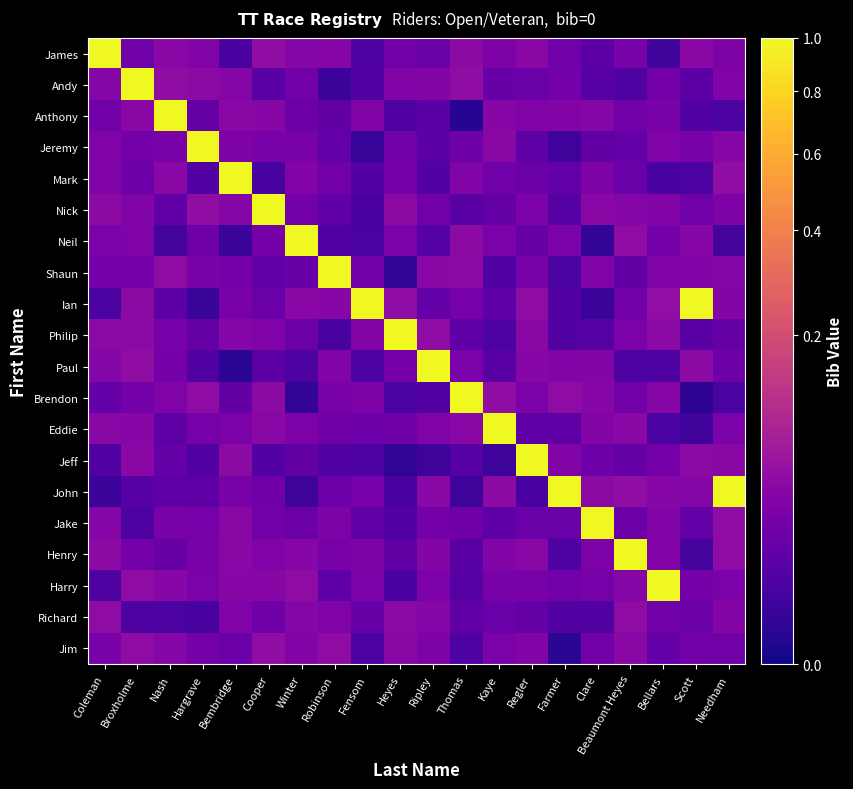

Reading right to left, list all the values displayed in this chart.

James: Needham=0.0	Scott=0.0	Bellars=0.0	Beaumont Heyes=0.0	Clare=0.0	Farmer=0.0	Regler=0.0	Kaye=0.0	Thomas=0.0	Ripley=0.0	Heyes=0.0	Fensom=0.0	Robinson=0.0	Winter=0.0	Cooper=0.0	Bembridge=0.0	Hargrave=0.0	Nash=0.0	Broxholme=0.0	Coleman=1.0
Andy: Needham=0.0	Scott=0.0	Bellars=0.0	Beaumont Heyes=0.0	Clare=0.0	Farmer=0.0	Regler=0.0	Kaye=0.0	Thomas=0.0	Ripley=0.0	Heyes=0.0	Fensom=0.0	Robinson=0.0	Winter=0.0	Cooper=0.0	Bembridge=0.0	Hargrave=0.0	Nash=0.0	Broxholme=1.0	Coleman=0.0
Anthony: Needham=0.0	Scott=0.0	Bellars=0.0	Beaumont Heyes=0.0	Clare=0.0	Farmer=0.0	Regler=0.0	Kaye=0.0	Thomas=0.0	Ripley=0.0	Heyes=0.0	Fensom=0.0	Robinson=0.0	Winter=0.0	Cooper=0.0	Bembridge=0.0	Hargrave=0.0	Nash=1.0	Broxholme=0.0	Coleman=0.0
Jeremy: Needham=0.0	Scott=0.0	Bellars=0.0	Beaumont Heyes=0.0	Clare=0.0	Farmer=0.0	Regler=0.0	Kaye=0.0	Thomas=0.0	Ripley=0.0	Heyes=0.0	Fensom=0.0	Robinson=0.0	Winter=0.0	Cooper=0.0	Bembridge=0.0	Hargrave=1.0	Nash=0.0	Broxholme=0.0	Coleman=0.0
Mark: Needham=0.0	Scott=0.0	Bellars=0.0	Beaumont Heyes=0.0	Clare=0.0	Farmer=0.0	Regler=0.0	Kaye=0.0	Thomas=0.0	Ripley=0.0	Heyes=0.0	Fensom=0.0	Robinson=0.0	Winter=0.0	Cooper=0.0	Bembridge=1.0	Hargrave=0.0	Nash=0.0	Broxholme=0.0	Coleman=0.0
Nick: Needham=0.0	Scott=0.0	Bellars=0.0	Beaumont Heyes=0.0	Clare=0.0	Farmer=0.0	Regler=0.0	Kaye=0.0	Thomas=0.0	Ripley=0.0	Heyes=0.0	Fensom=0.0	Robinson=0.0	Winter=0.0	Cooper=1.0	Bembridge=0.0	Hargrave=0.0	Nash=0.0	Broxholme=0.0	Coleman=0.0
Neil: Needham=0.0	Scott=0.0	Bellars=0.0	Beaumont Heyes=0.0	Clare=0.0	Farmer=0.0	Regler=0.0	Kaye=0.0	Thomas=0.0	Ripley=0.0	Heyes=0.0	Fensom=0.0	Robinson=0.0	Winter=1.0	Cooper=0.0	Bembridge=0.0	Hargrave=0.0	Nash=0.0	Broxholme=0.0	Coleman=0.0
Shaun: Needham=0.0	Scott=0.0	Bellars=0.0	Beaumont Heyes=0.0	Clare=0.0	Farmer=0.0	Regler=0.0	Kaye=0.0	Thomas=0.0	Ripley=0.0	Heyes=0.0	Fensom=0.0	Robinson=1.0	Winter=0.0	Cooper=0.0	Bembridge=0.0	Hargrave=0.0	Nash=0.0	Broxholme=0.0	Coleman=0.0
Ian: Needham=0.0	Scott=1.0	Bellars=0.0	Beaumont Heyes=0.0	Clare=0.0	Farmer=0.0	Regler=0.0	Kaye=0.0	Thomas=0.0	Ripley=0.0	Heyes=0.0	Fensom=1.0	Robinson=0.0	Winter=0.0	Cooper=0.0	Bembridge=0.0	Hargrave=0.0	Nash=0.0	Broxholme=0.0	Coleman=0.0
Philip: Needham=0.0	Scott=0.0	Bellars=0.0	Beaumont Heyes=0.0	Clare=0.0	Farmer=0.0	Regler=0.0	Kaye=0.0	Thomas=0.0	Ripley=0.0	Heyes=1.0	Fensom=0.0	Robinson=0.0	Winter=0.0	Cooper=0.0	Bembridge=0.0	Hargrave=0.0	Nash=0.0	Broxholme=0.0	Coleman=0.0
Paul: Needham=0.0	Scott=0.0	Bellars=0.0	Beaumont Heyes=0.0	Clare=0.0	Farmer=0.0	Regler=0.0	Kaye=0.0	Thomas=0.0	Ripley=1.0	Heyes=0.0	Fensom=0.0	Robinson=0.0	Winter=0.0	Cooper=0.0	Bembridge=0.0	Hargrave=0.0	Nash=0.0	Broxholme=0.0	Coleman=0.0
Brendon: Needham=0.0	Scott=0.0	Bellars=0.0	Beaumont Heyes=0.0	Clare=0.0	Farmer=0.0	Regler=0.0	Kaye=0.0	Thomas=1.0	Ripley=0.0	Heyes=0.0	Fensom=0.0	Robinson=0.0	Winter=0.0	Cooper=0.0	Bembridge=0.0	Hargrave=0.0	Nash=0.0	Broxholme=0.0	Coleman=0.0
Eddie: Needham=0.0	Scott=0.0	Bellars=0.0	Beaumont Heyes=0.0	Clare=0.0	Farmer=0.0	Regler=0.0	Kaye=1.0	Thomas=0.0	Ripley=0.0	Heyes=0.0	Fensom=0.0	Robinson=0.0	Winter=0.0	Cooper=0.0	Bembridge=0.0	Hargrave=0.0	Nash=0.0	Broxholme=0.0	Coleman=0.0
Jeff: Needham=0.0	Scott=0.0	Bellars=0.0	Beaumont Heyes=0.0	Clare=0.0	Farmer=0.0	Regler=1.0	Kaye=0.0	Thomas=0.0	Ripley=0.0	Heyes=0.0	Fensom=0.0	Robinson=0.0	Winter=0.0	Cooper=0.0	Bembridge=0.0	Hargrave=0.0	Nash=0.0	Broxholme=0.0	Coleman=0.0
John: Needham=1.0	Scott=0.0	Bellars=0.0	Beaumont Heyes=0.0	Clare=0.0	Farmer=1.0	Regler=0.0	Kaye=0.0	Thomas=0.0	Ripley=0.0	Heyes=0.0	Fensom=0.0	Robinson=0.0	Winter=0.0	Cooper=0.0	Bembridge=0.0	Hargrave=0.0	Nash=0.0	Broxholme=0.0	Coleman=0.0
Jake: Needham=0.0	Scott=0.0	Bellars=0.0	Beaumont Heyes=0.0	Clare=1.0	Farmer=0.0	Regler=0.0	Kaye=0.0	Thomas=0.0	Ripley=0.0	Heyes=0.0	Fensom=0.0	Robinson=0.0	Winter=0.0	Cooper=0.0	Bembridge=0.0	Hargrave=0.0	Nash=0.0	Broxholme=0.0	Coleman=0.0
Henry: Needham=0.0	Scott=0.0	Bellars=0.0	Beaumont Heyes=1.0	Clare=0.0	Farmer=0.0	Regler=0.0	Kaye=0.0	Thomas=0.0	Ripley=0.0	Heyes=0.0	Fensom=0.0	Robinson=0.0	Winter=0.0	Cooper=0.0	Bembridge=0.0	Hargrave=0.0	Nash=0.0	Broxholme=0.0	Coleman=0.0
Harry: Needham=0.0	Scott=0.0	Bellars=1.0	Beaumont Heyes=0.0	Clare=0.0	Farmer=0.0	Regler=0.0	Kaye=0.0	Thomas=0.0	Ripley=0.0	Heyes=0.0	Fensom=0.0	Robinson=0.0	Winter=0.0	Cooper=0.0	Bembridge=0.0	Hargrave=0.0	Nash=0.0	Broxholme=0.0	Coleman=0.0
Richard: Needham=0.0	Scott=0.0	Bellars=0.0	Beaumont Heyes=0.0	Clare=0.0	Farmer=0.0	Regler=0.0	Kaye=0.0	Thomas=0.0	Ripley=0.0	Heyes=0.0	Fensom=0.0	Robinson=0.0	Winter=0.0	Cooper=0.0	Bembridge=0.0	Hargrave=0.0	Nash=0.0	Broxholme=0.0	Coleman=0.0
Jim: Needham=0.0	Scott=0.0	Bellars=0.0	Beaumont Heyes=0.0	Clare=0.0	Farmer=0.0	Regler=0.0	Kaye=0.0	Thomas=0.0	Ripley=0.0	Heyes=0.0	Fensom=0.0	Robinson=0.0	Winter=0.0	Cooper=0.0	Bembridge=0.0	Hargrave=0.0	Nash=0.0	Broxholme=0.0	Coleman=0.0